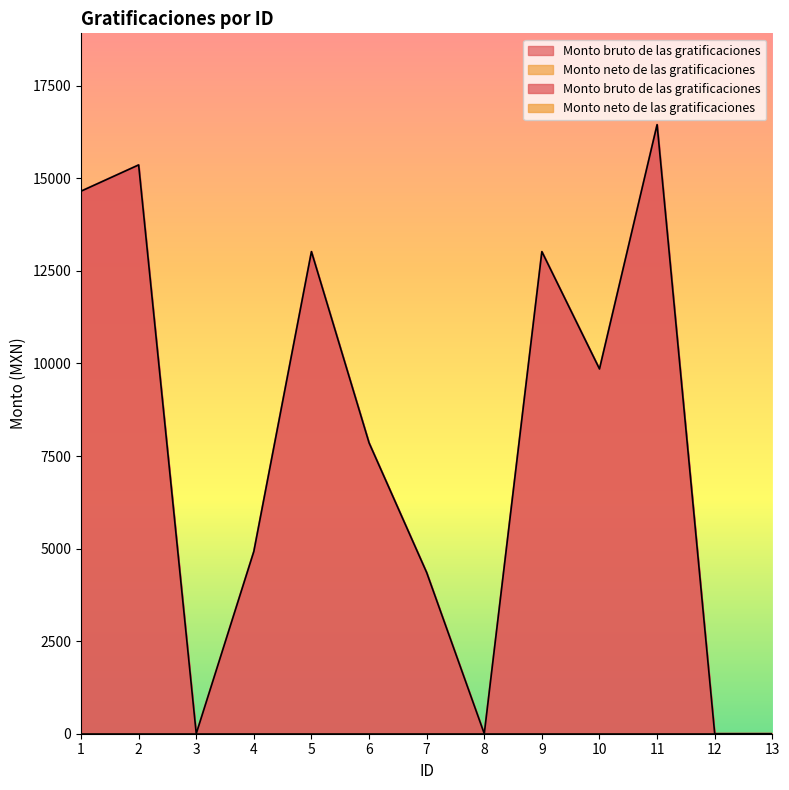

How many values are above zero?

9